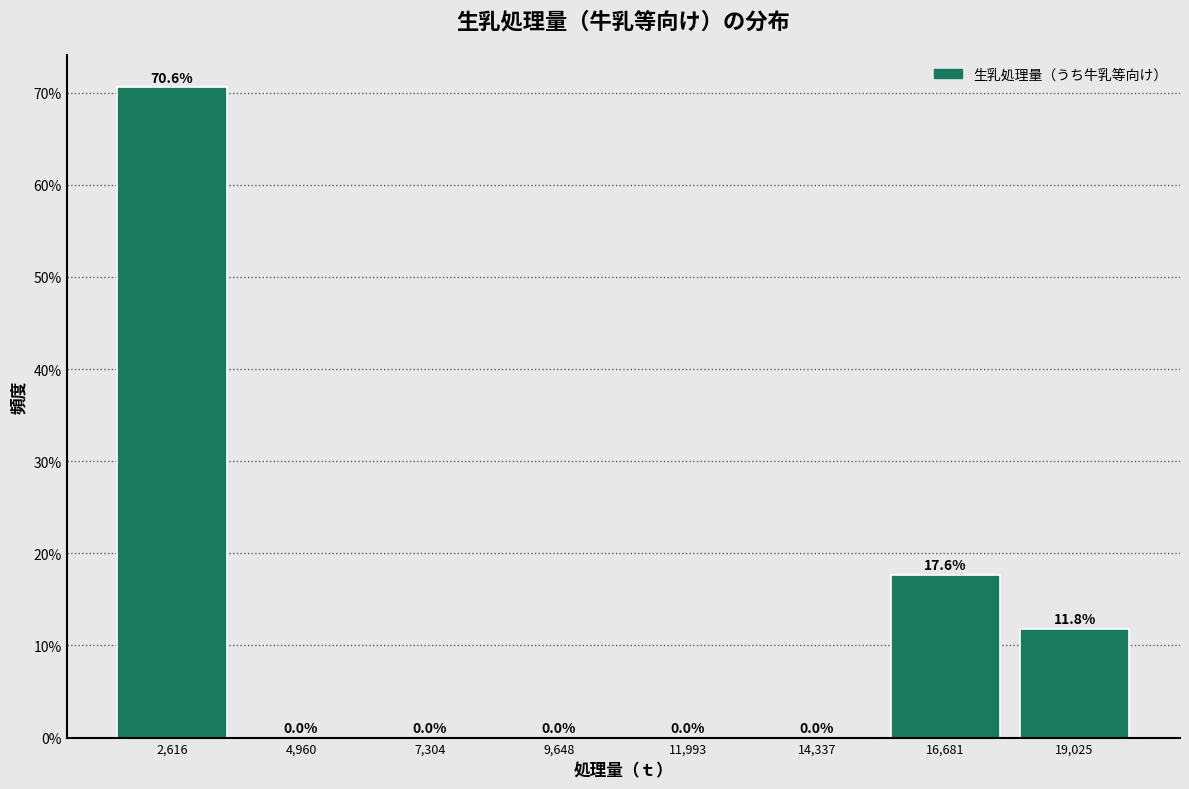

Reading left to right, list every bar in this chart as the range it spans on the x-axis followed by its height. The bar edges are not printed on the chart, so give them approximately, as read against the axis.

1500 to 4000: 70.6
4000 to 6000: 0.0
6000 to 8500: 0.0
8500 to 11000: 0.0
11000 to 13000: 0.0
13000 to 15500: 0.0
15500 to 18000: 17.6
18000 to 20000: 11.8